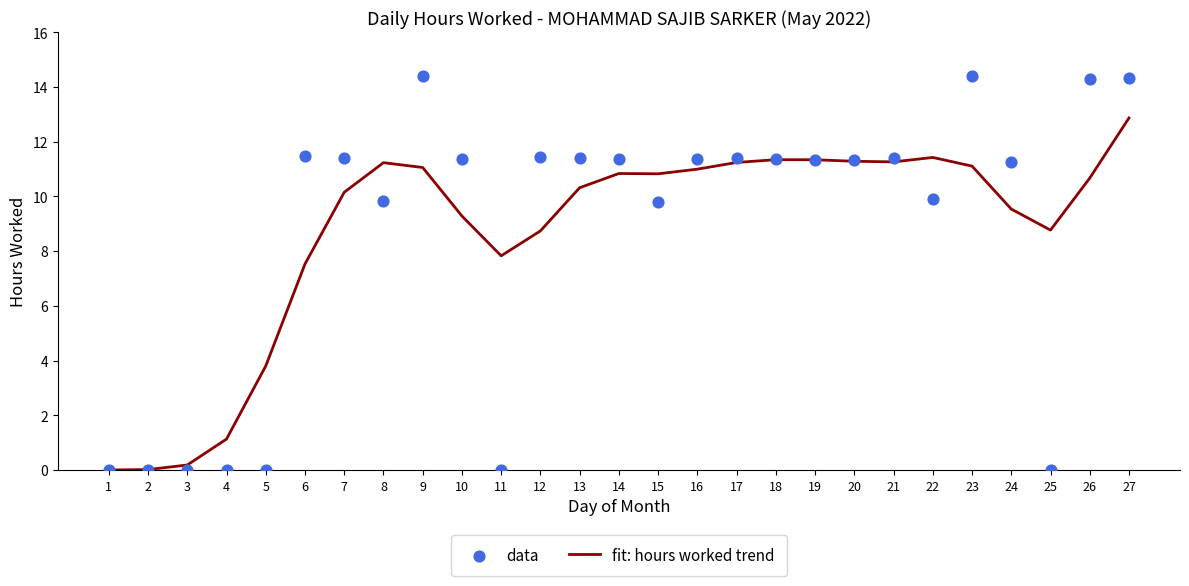

At how many categories does at least one series exceed 11?

19